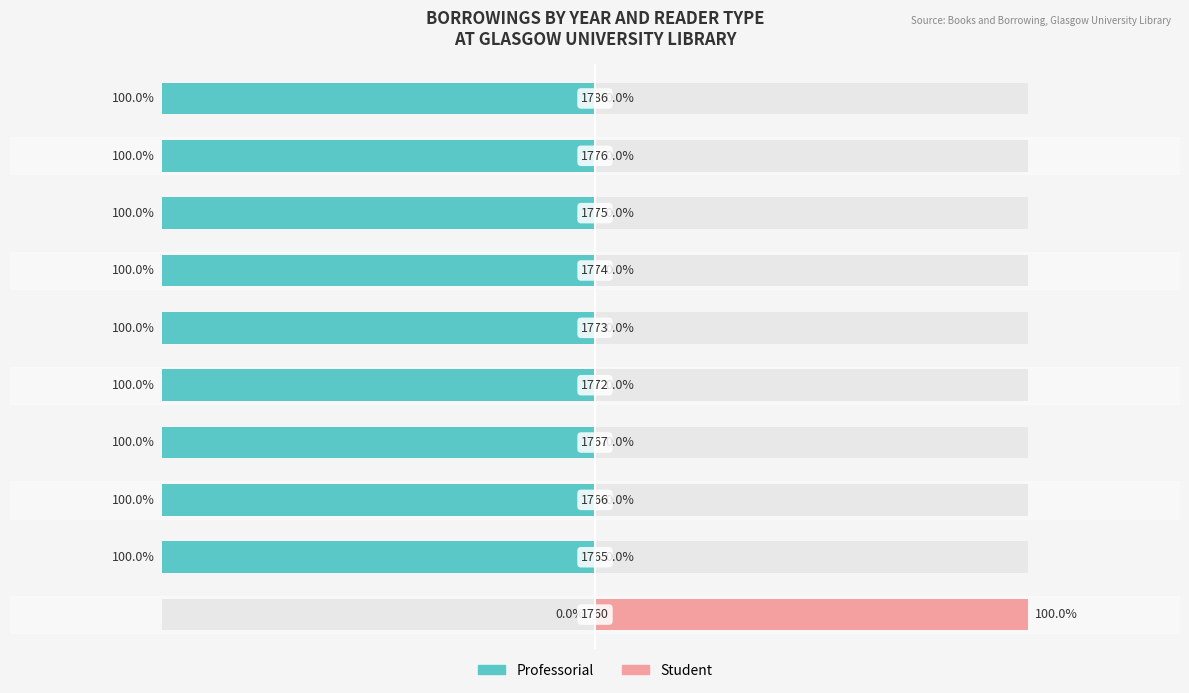

How many groups of bars are there?

10